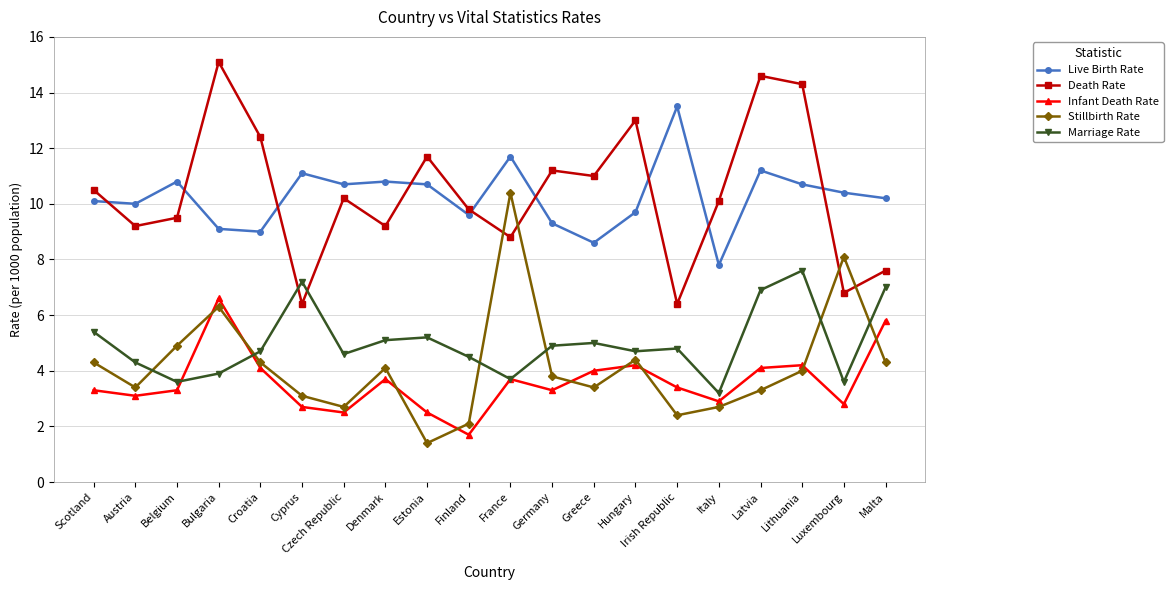

True or false: Infant Death Rate and Marriage Rate intersect in this chart.

True